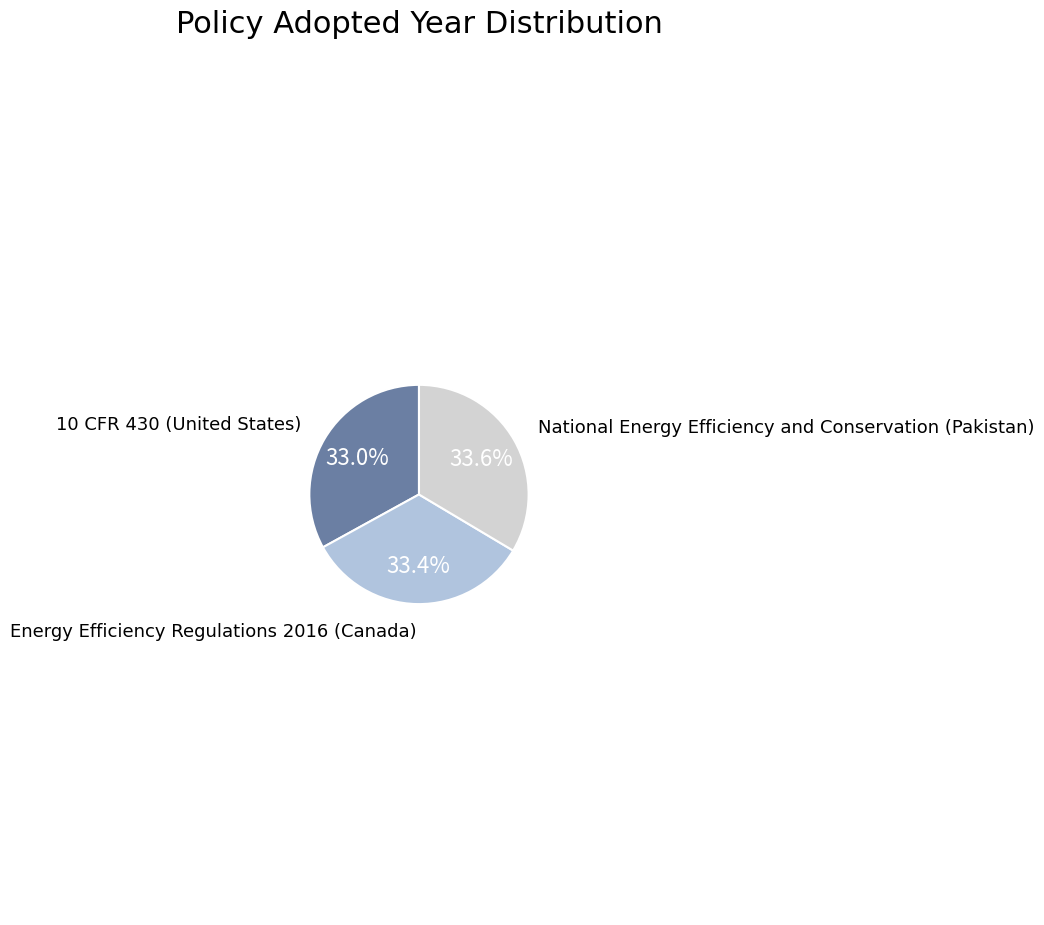

The 10 CFR 430 (United States) slice represents 46% of the pie. True or false?

False